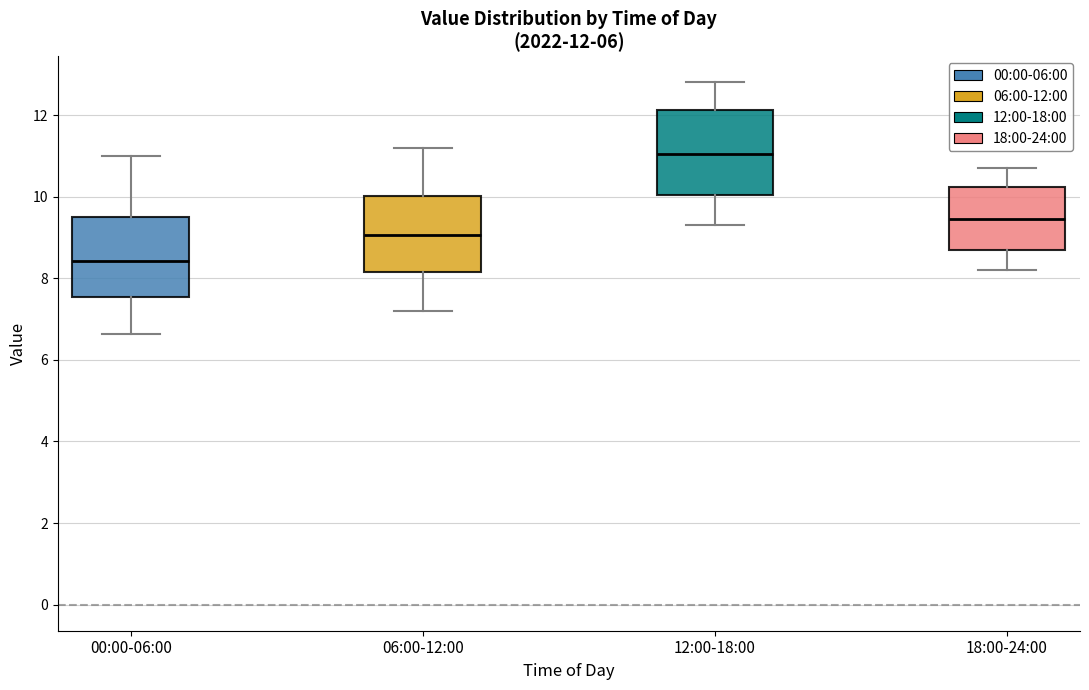

Which box's median line is the highest?

12:00-18:00